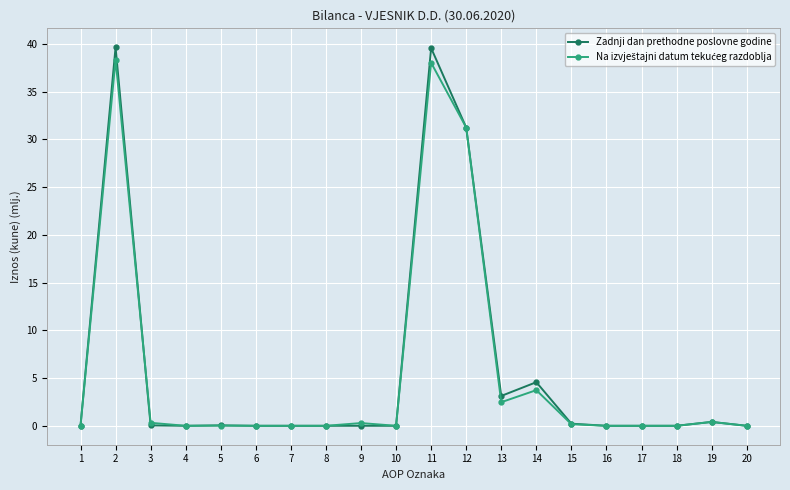

What is the value of the Zadnji dan prethodne poslovne godine point at the 12th from the left?

31.2